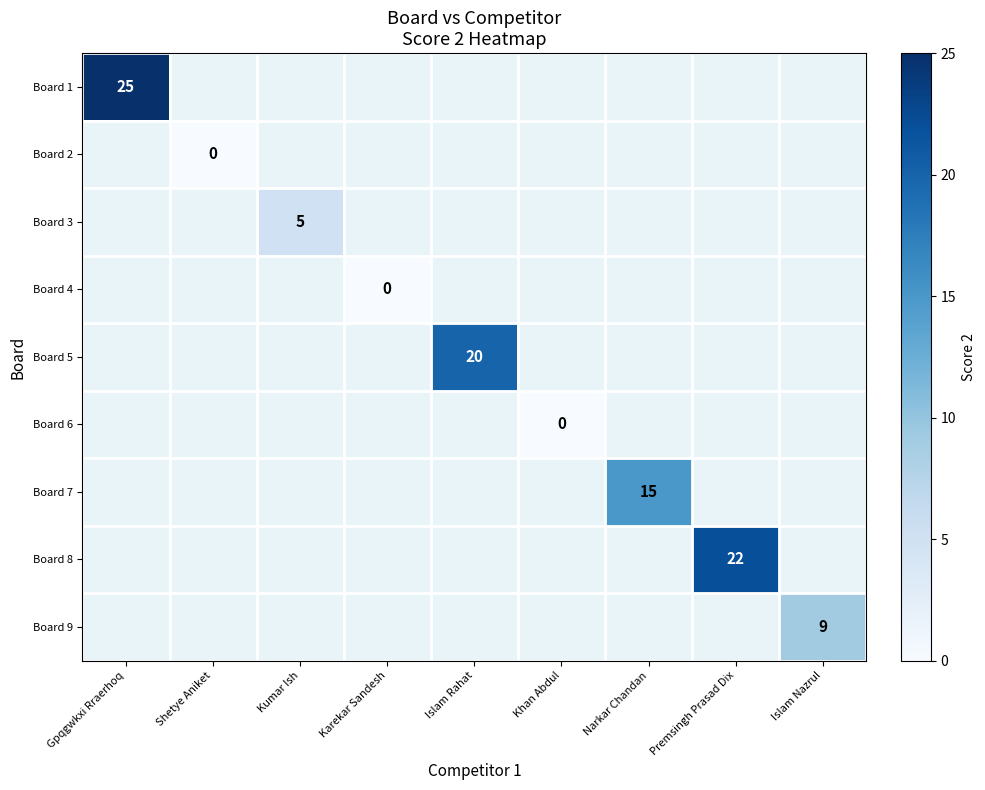

The Board 3 series shows 5 at Kumar Ish. True or false?

True